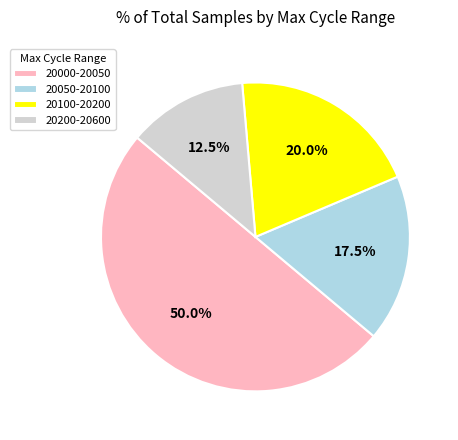

Approximately how many times larger is the value at 20050-20100 compared to 20200-20600?

1.4